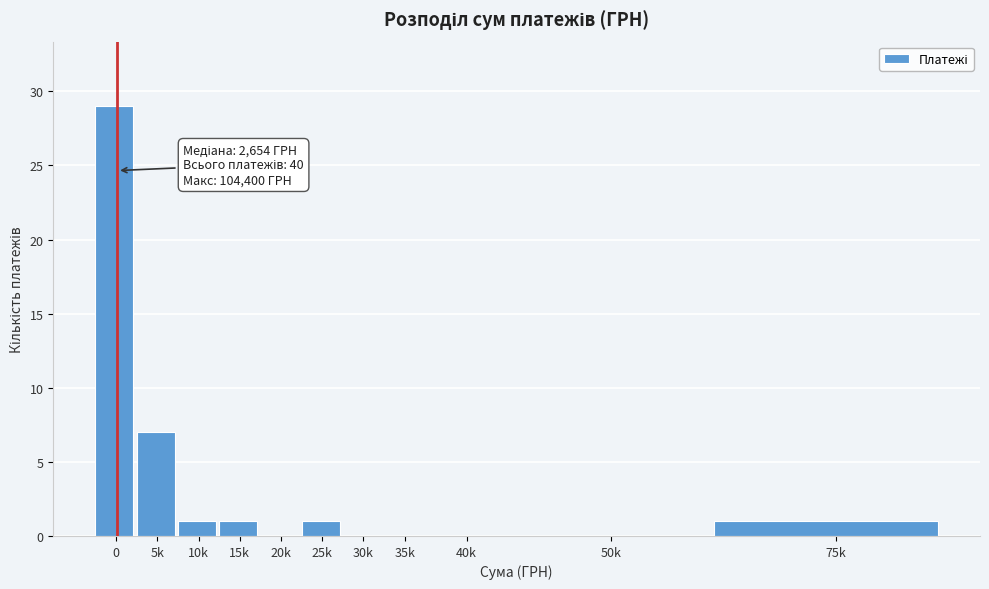

Reading right to left, transcribe all the data shown in this chart.

75k=1	50k=0	40k=0	35k=0	30k=0	25k=1	20k=0	15k=1	10k=1	5k=7	0=29